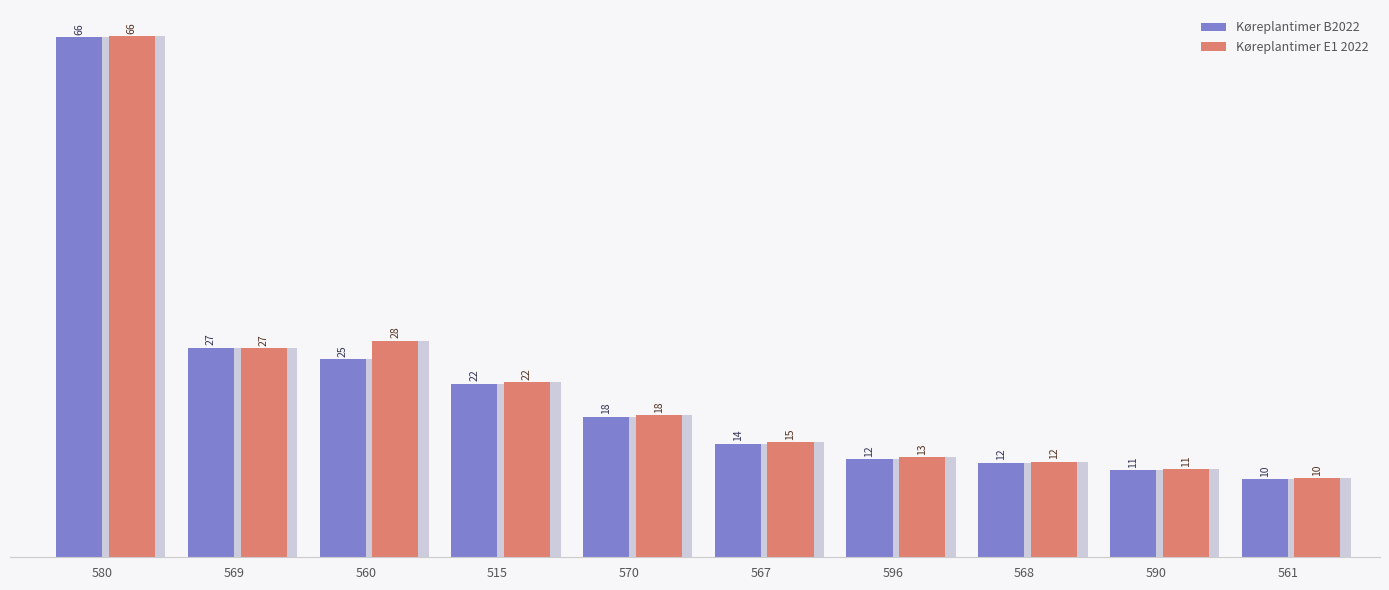

Between 590 and 569, which is larger?

569